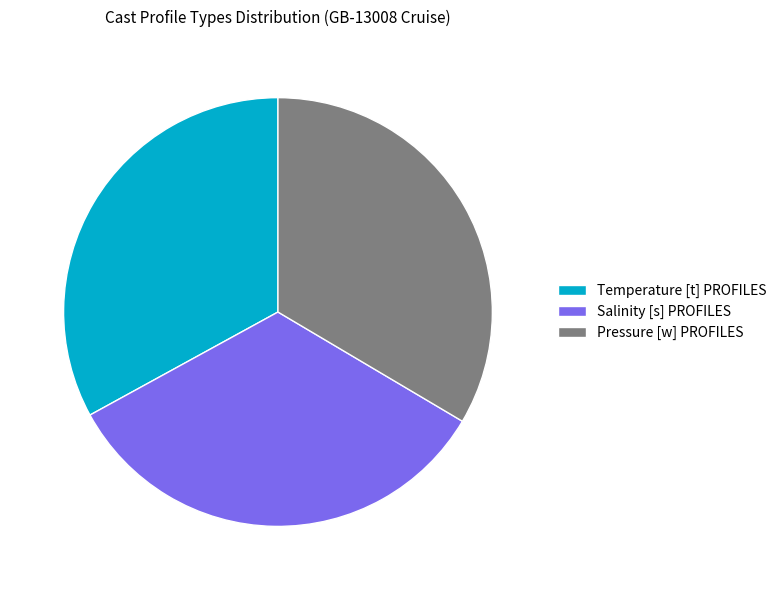

How many segments does this pie chart have?

3